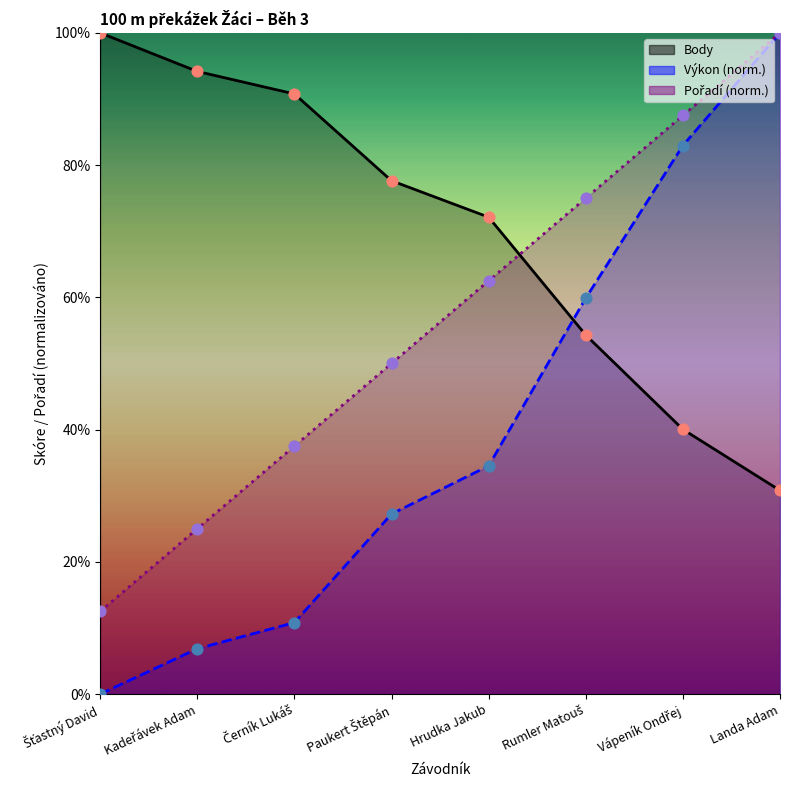

Which series reaches the minimum Y coordinate?

Výkon (norm.)